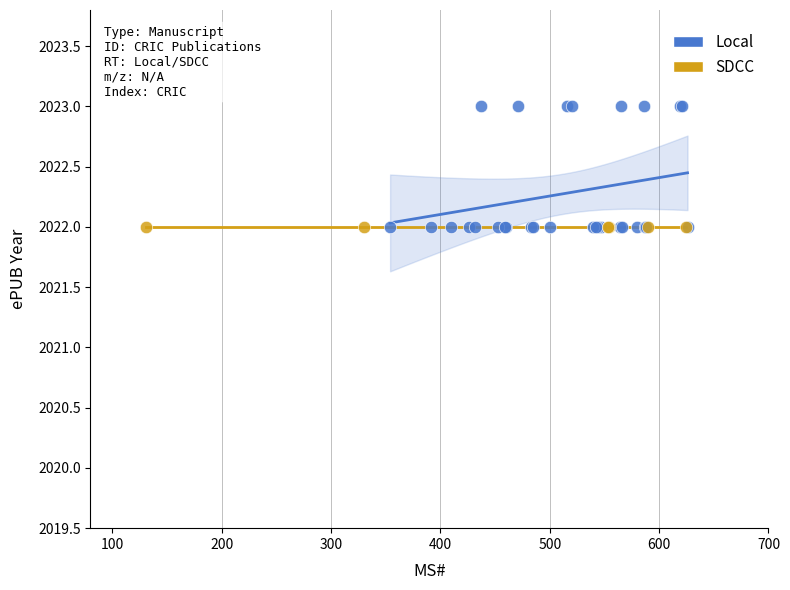

Which series contains the highest Y value?

Local